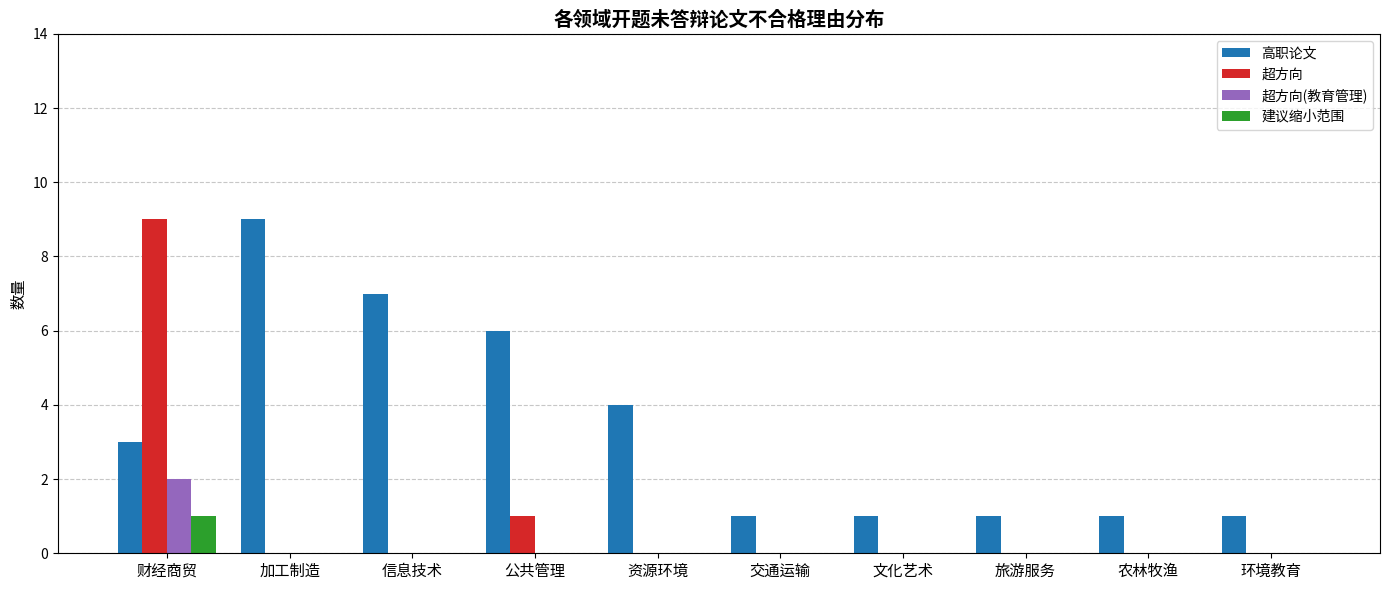

Are the bars grouped side by side (vs. stacked)?

Yes